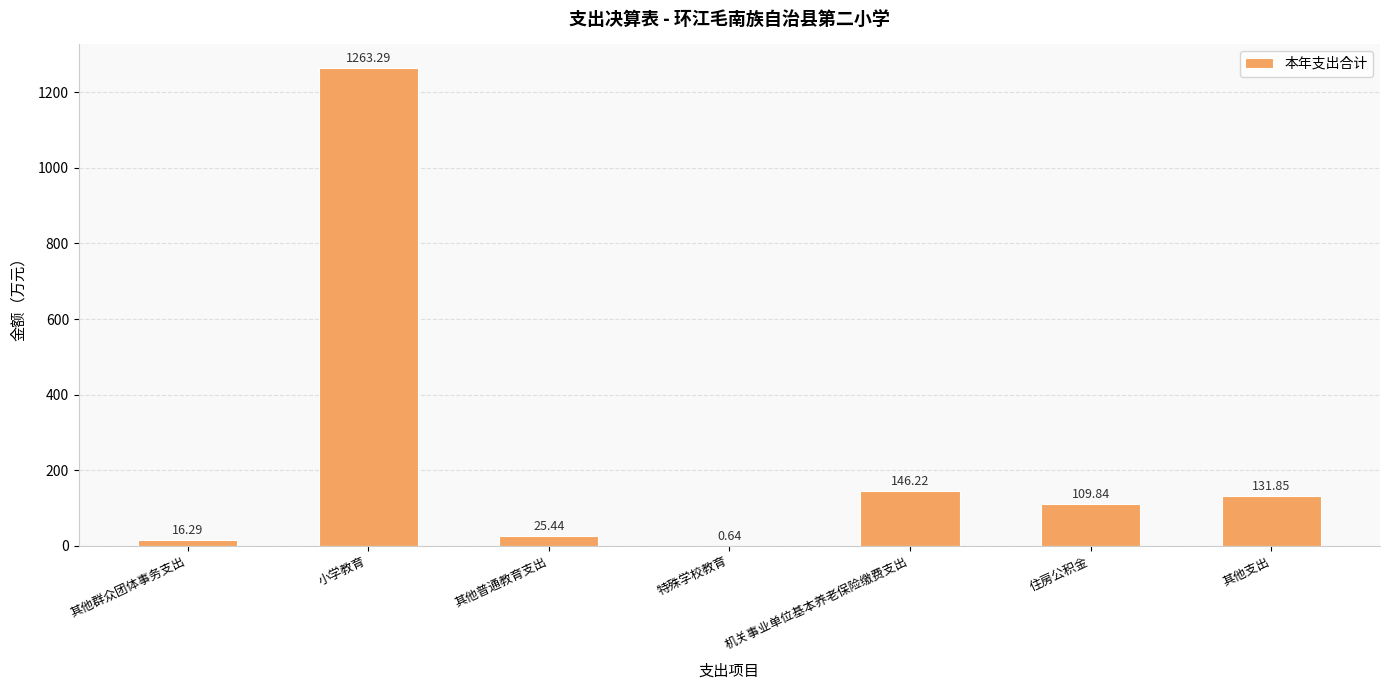

What is the sum of all values?

1693.6